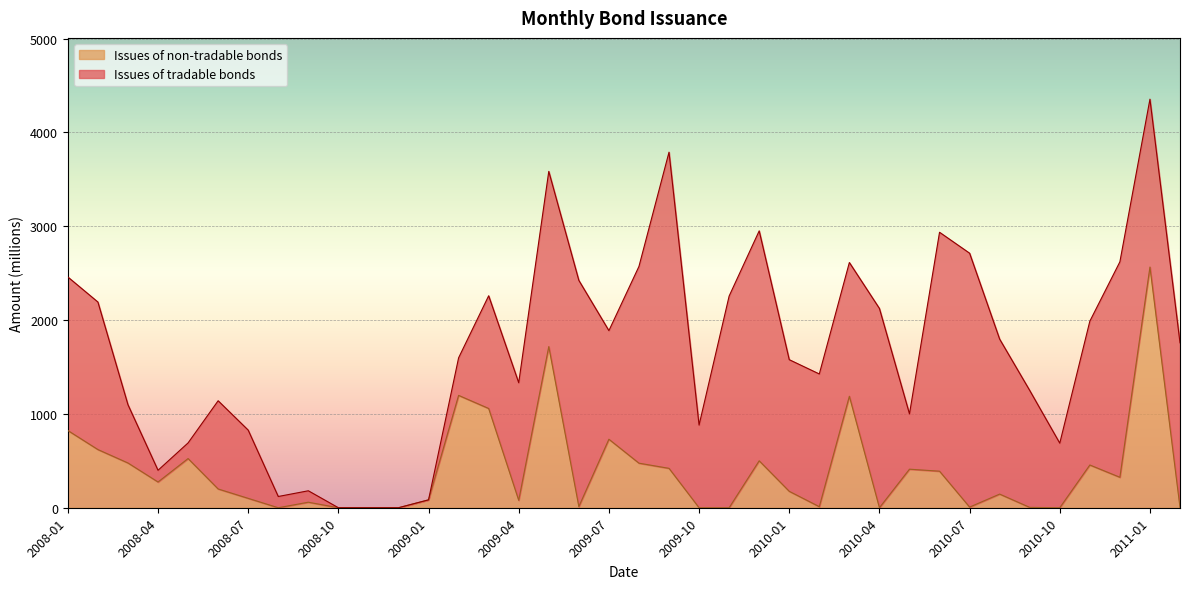

Rank the categories by value from lowest to highest.

2008-08, 2008-10, 2008-11, 2008-12, 2009-10, 2009-11, 2010-04, 2010-10, 2011-02, 2010-09, 2010-07, 2010-02, 2009-06, 2008-09, 2009-04, 2009-01, 2008-07, 2010-08, 2010-01, 2008-06, 2008-04, 2010-12, 2010-06, 2010-05, 2009-09, 2010-11, 2009-08, 2008-03, 2009-12, 2008-05, 2008-02, 2009-07, 2008-01, 2009-03, 2010-03, 2009-02, 2009-05, 2011-01